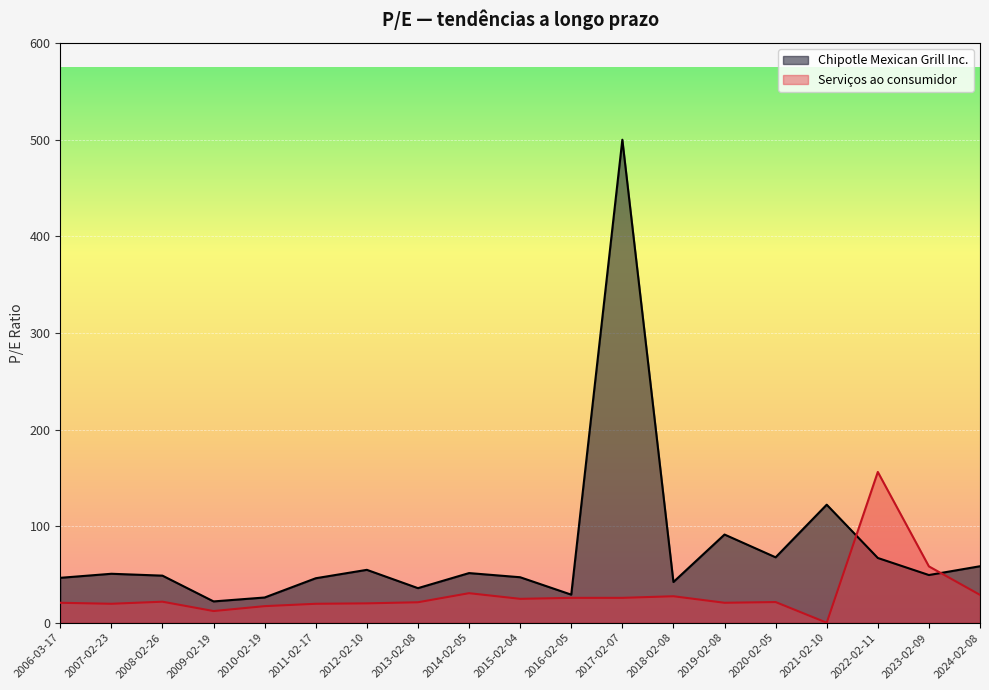

Between 2007-02-23 and 2006-03-17, which series saw the biggest shift?

Chipotle Mexican Grill Inc.